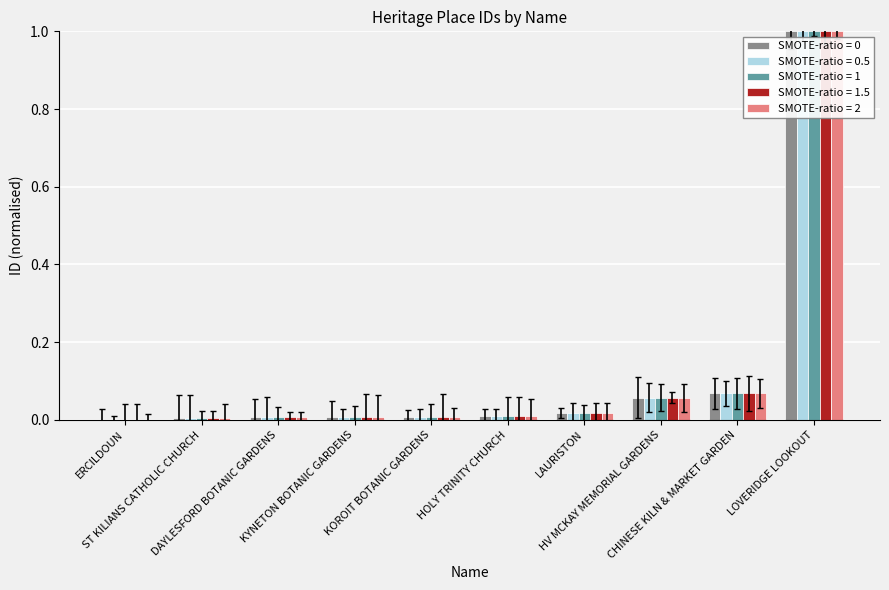

What is the maximum value shown in the chart?

1.0